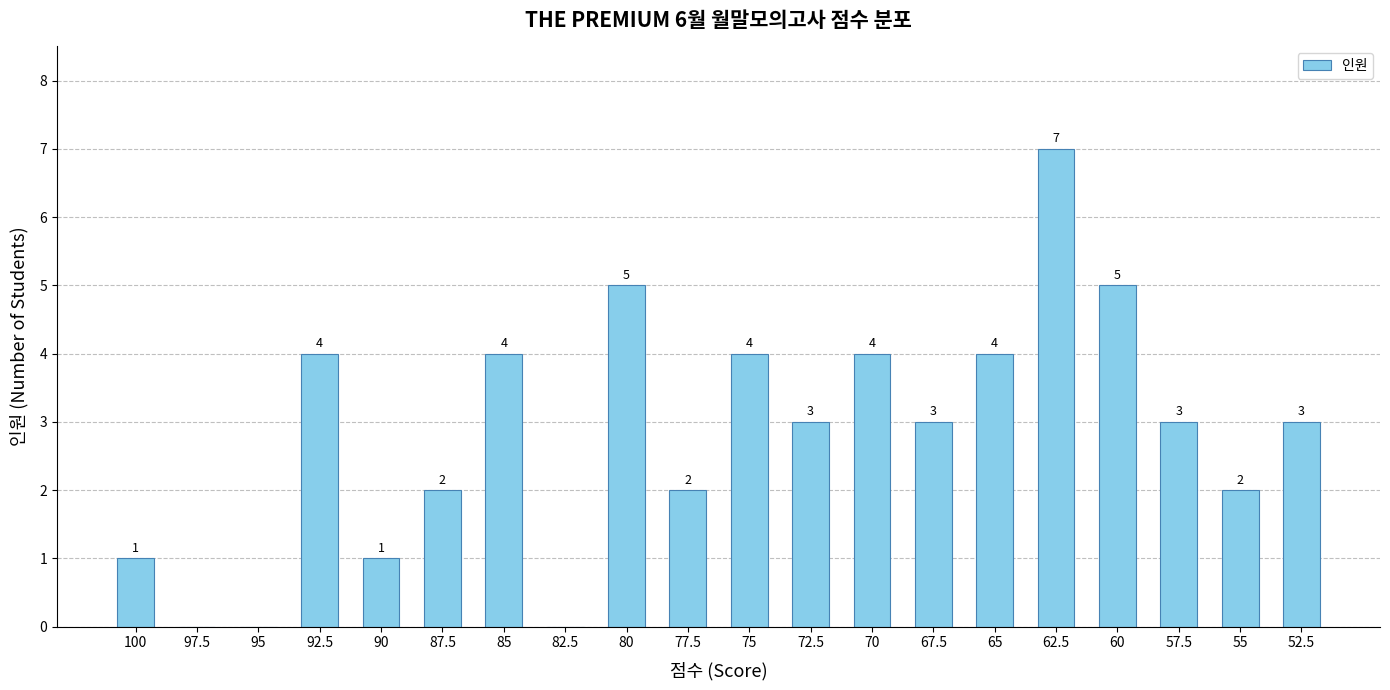

What is the change in value from 100 to 62.5?

+6